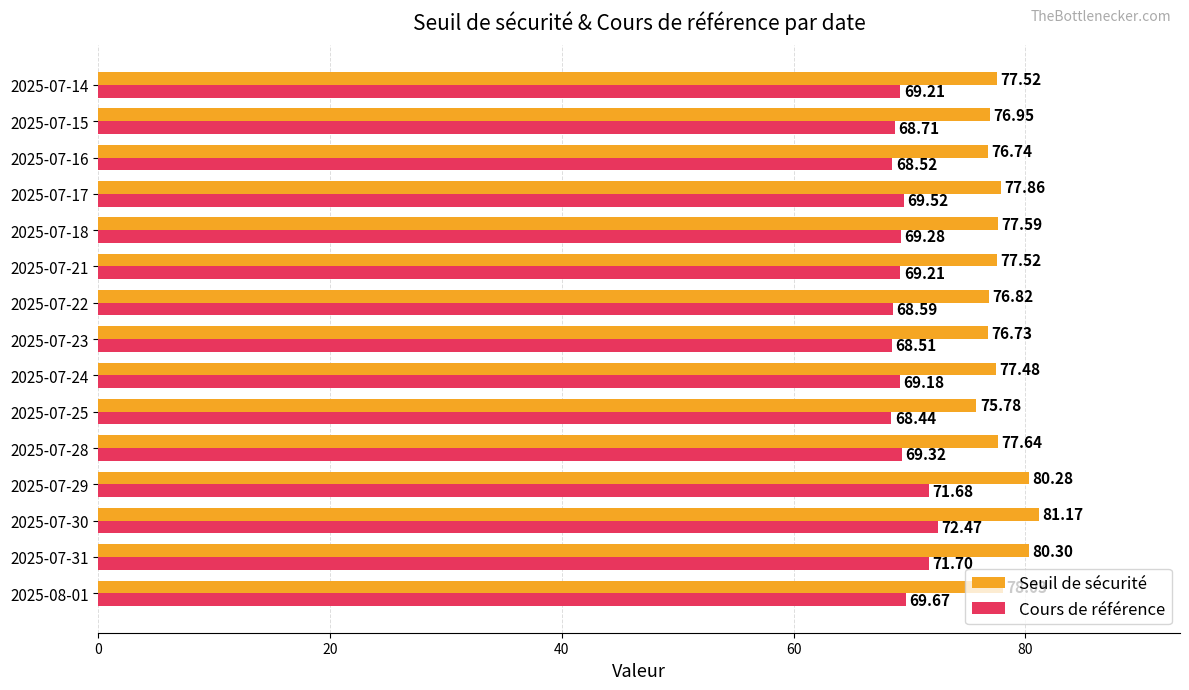

At which category is the sum across all series the highest?

2025-07-30